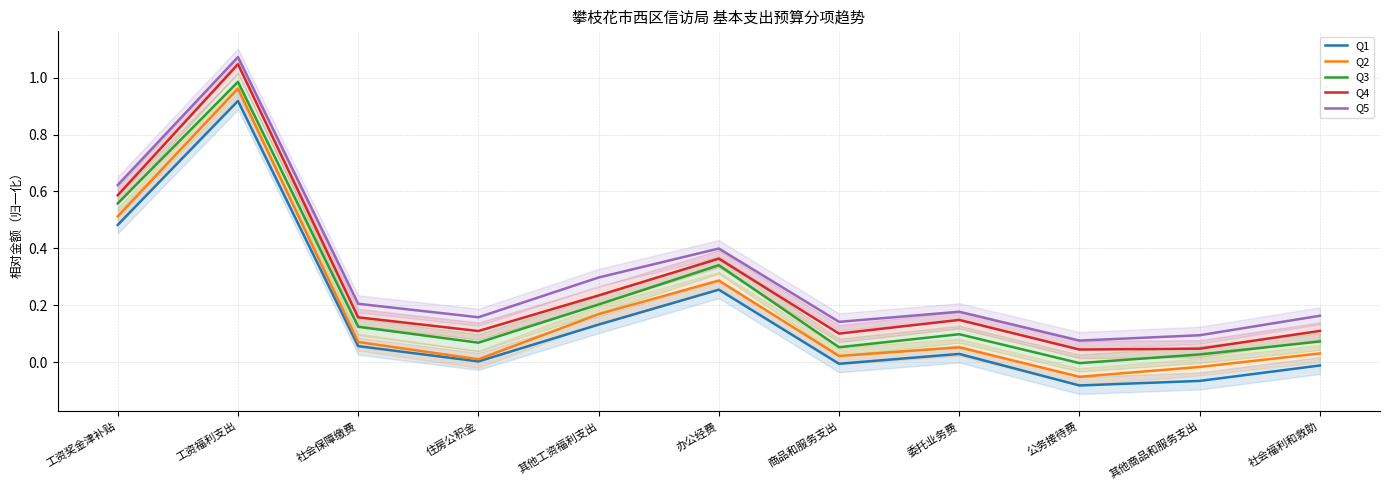

Is the value of Q3 at 工资奖金津补贴 greater than the value of Q5 at 社会福利和救助?

Yes